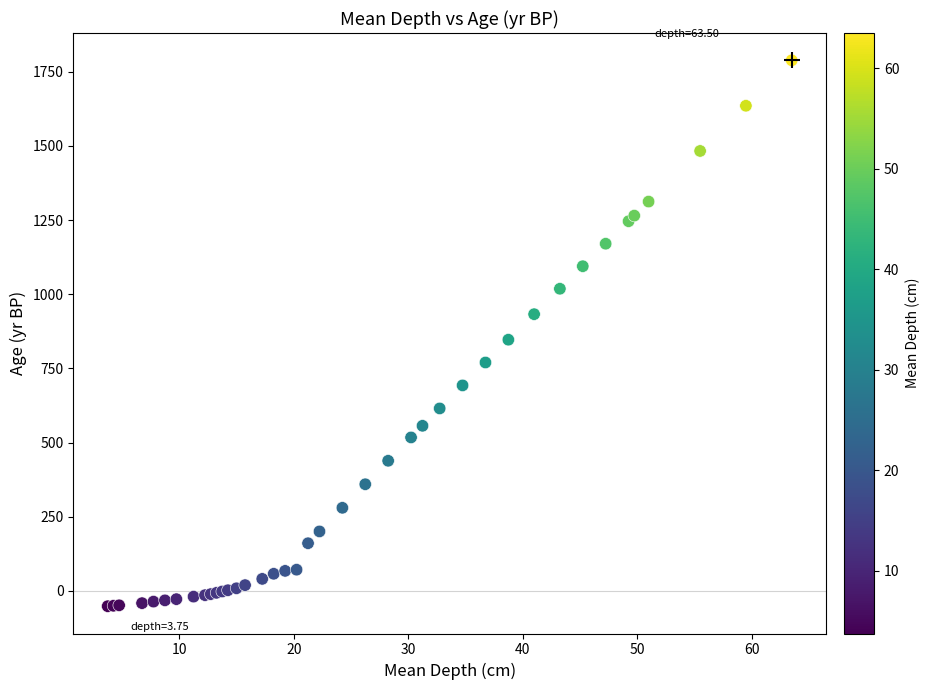

What Y value in the scatter plot is closest to 868?

846.8